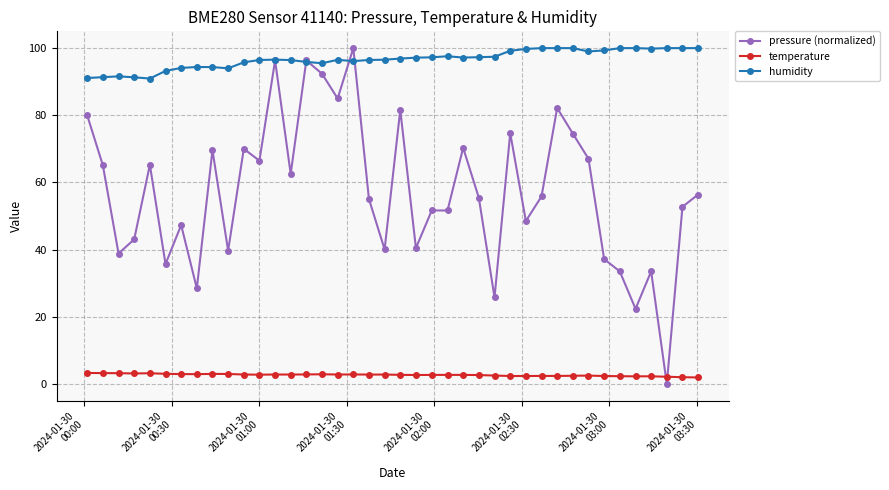

Which series has the largest total across all categories?

humidity